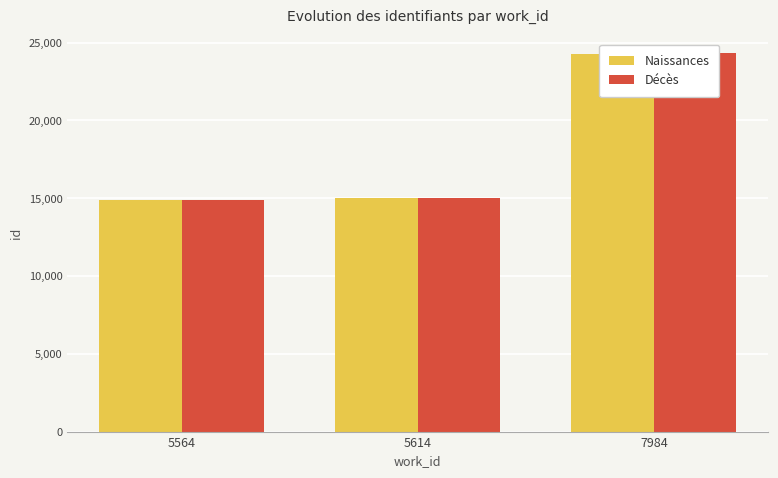

How many bars are there in total?

6